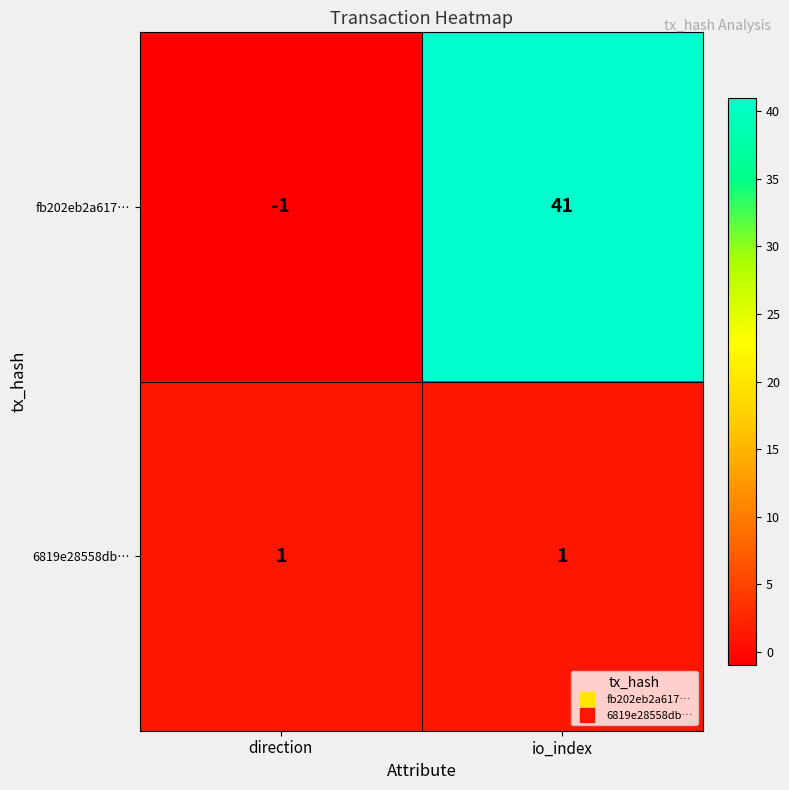

The 6819e28558db… series shows 1 at io_index. True or false?

True